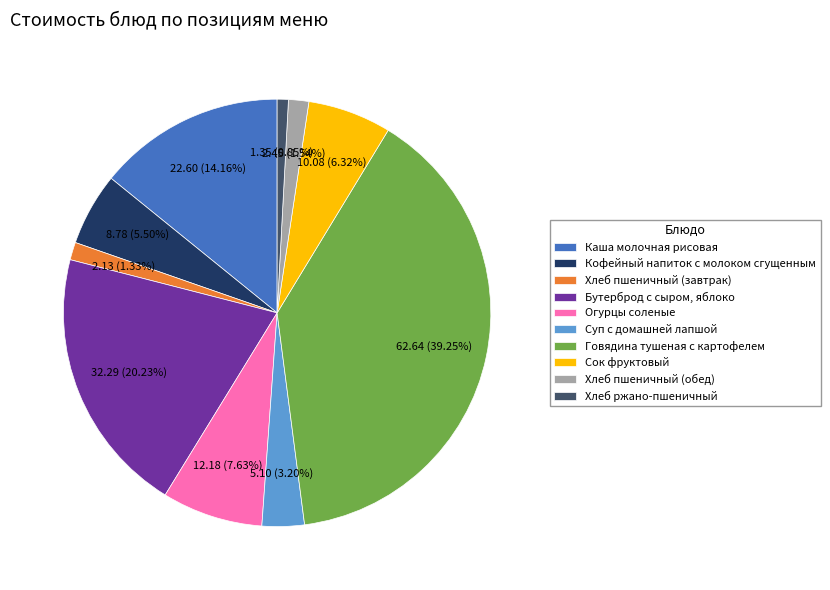

Between Суп с домашней лапшой and Говядина тушеная с картофелем, which is larger?

Говядина тушеная с картофелем